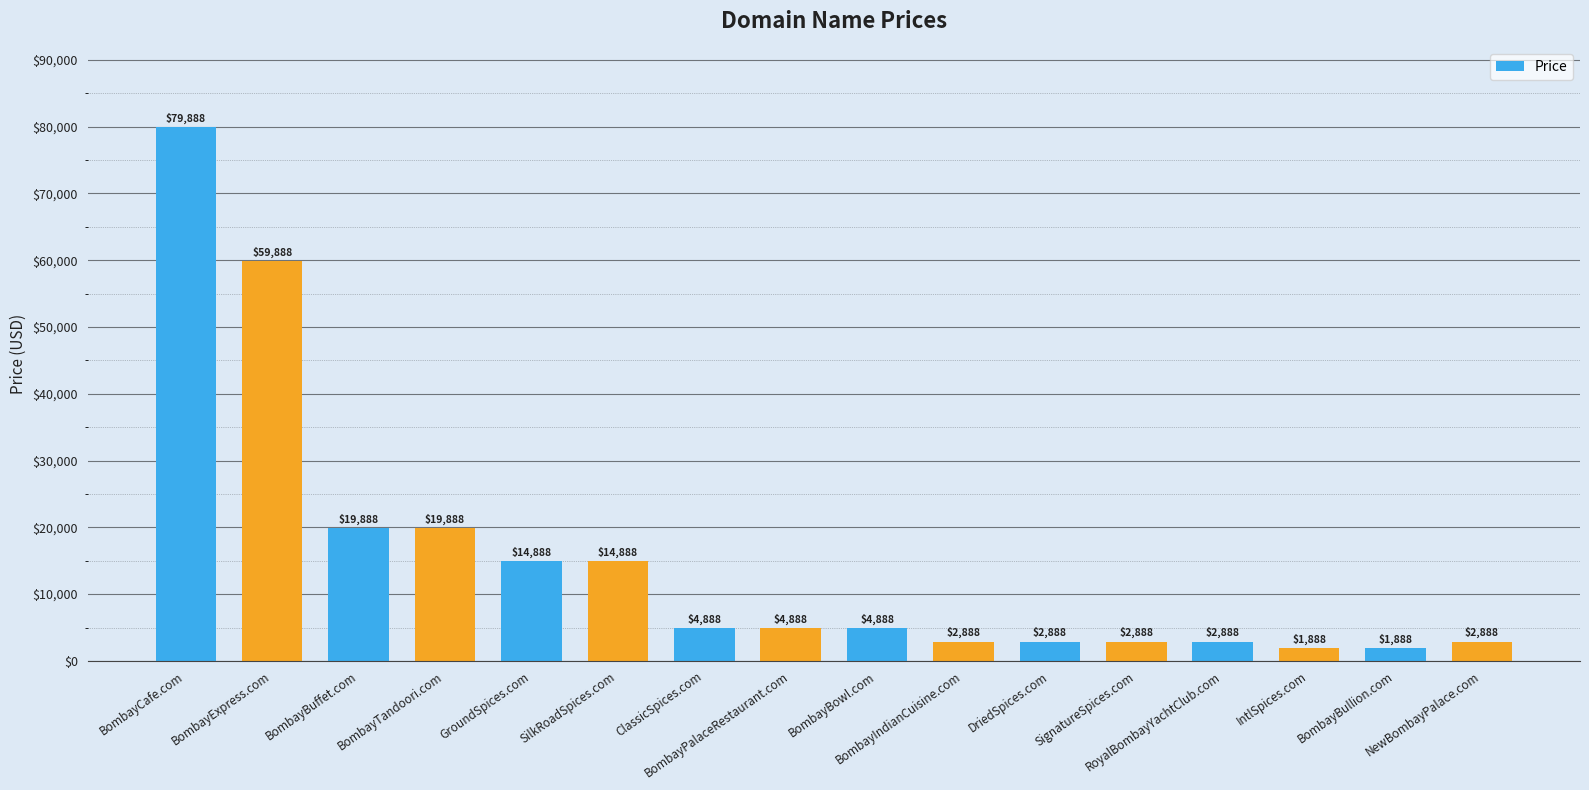

Reading right to left, extract all data points from this chart.

2888	1888	1888	2888	2888	2888	2888	4888	4888	4888	14888	14888	19888	19888	59888	79888